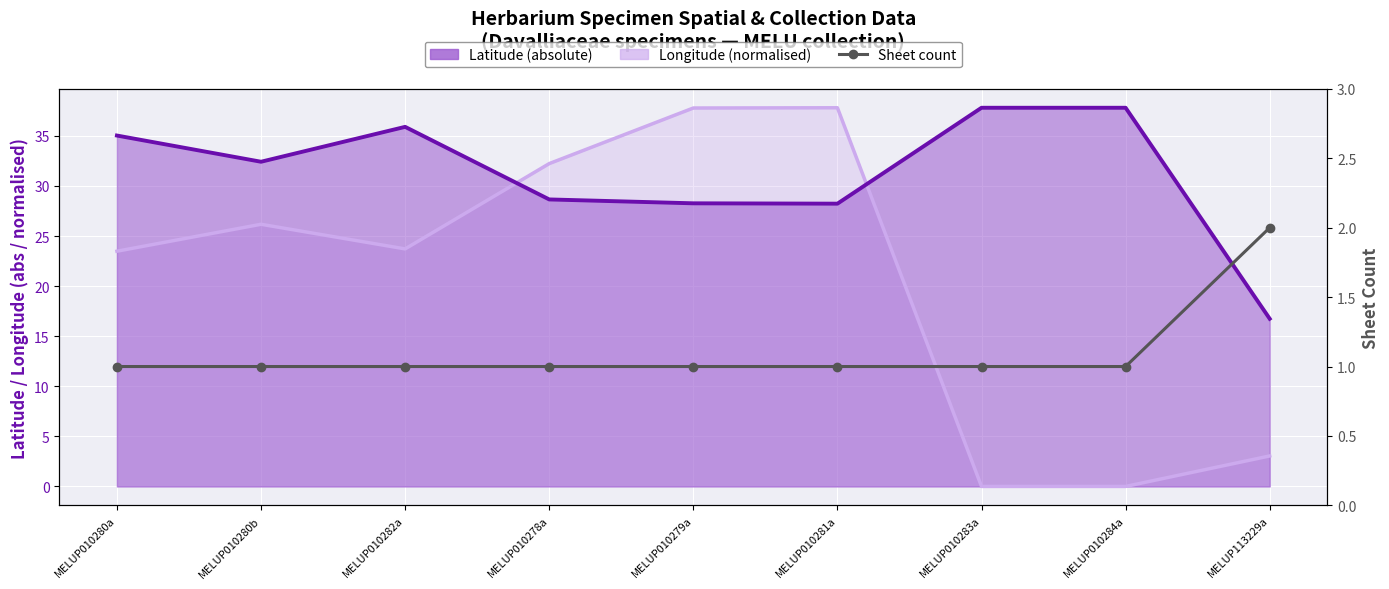

True or false: there are more than 0 points higher than both neighbors.

False